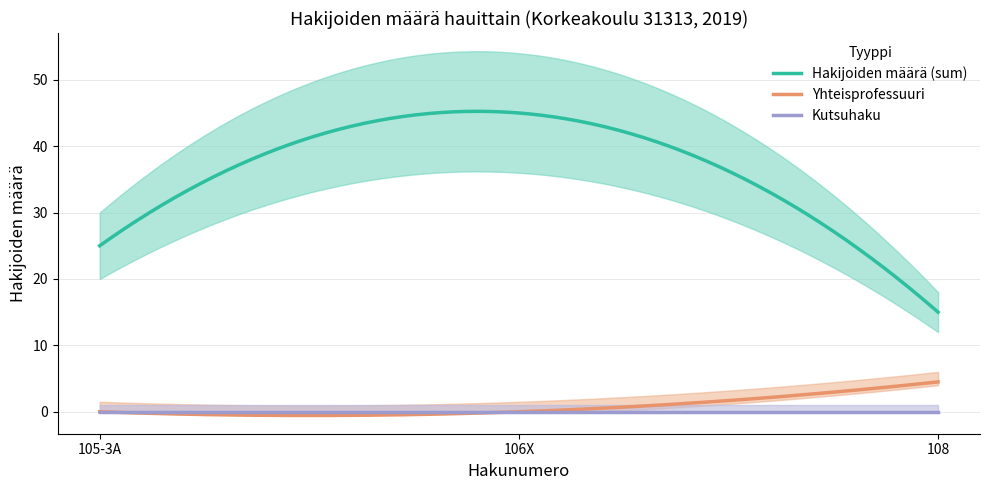

Which series has the largest range (max minus min)?

Hakijoiden määrä (sum)